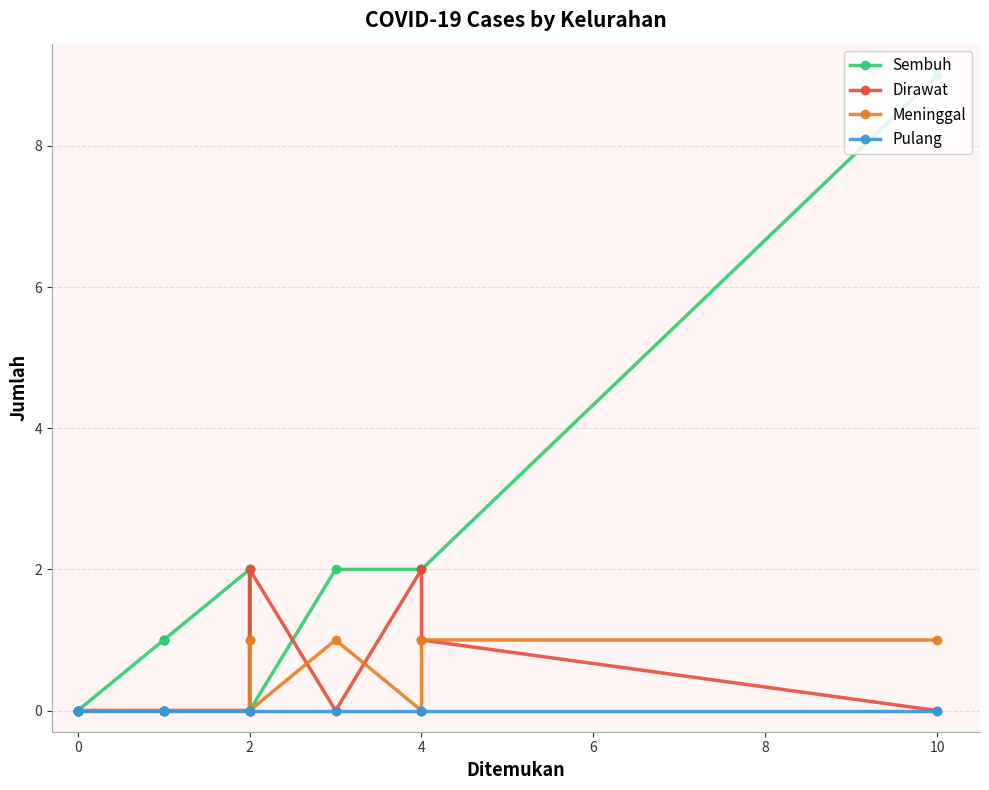

Is the value of Pulang at 4 greater than the value of Sembuh at 2?

No